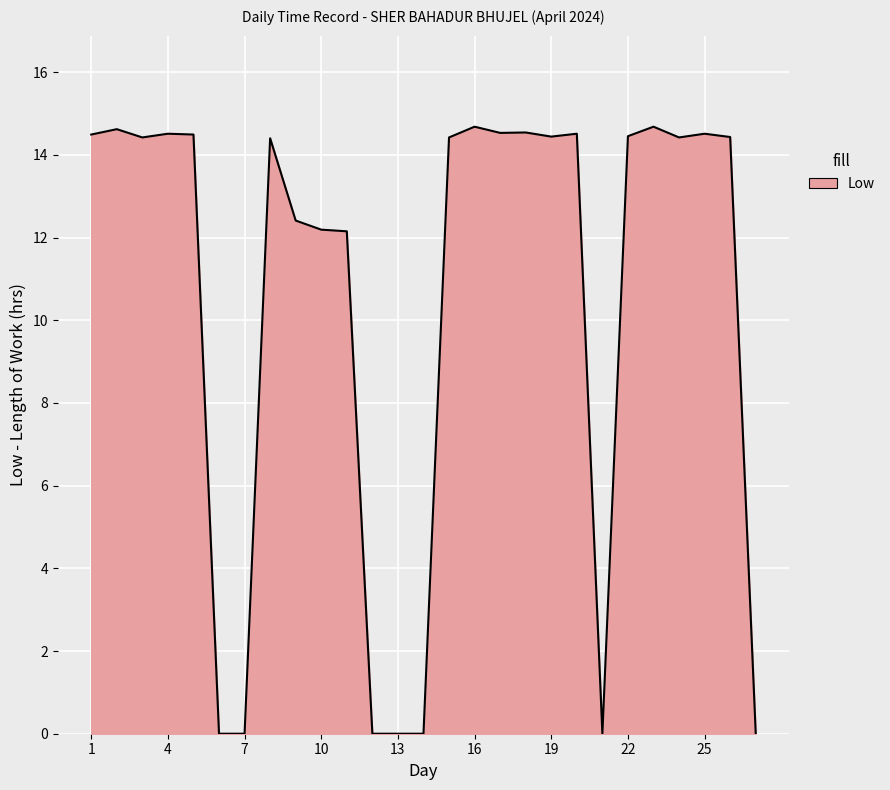

How many lines are shown in the chart?

1